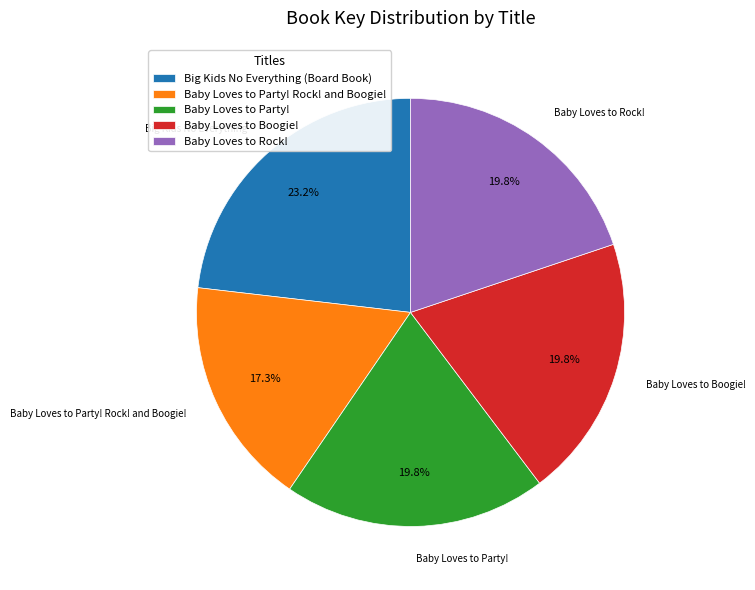

To the nearest percent, what is the difference between the largest and smallest slice percentages?

6%